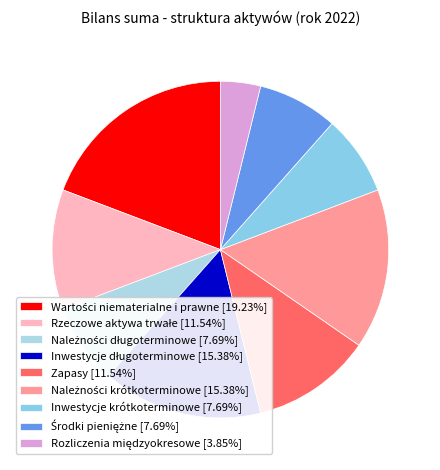

Count the number of slices in the pie.

9